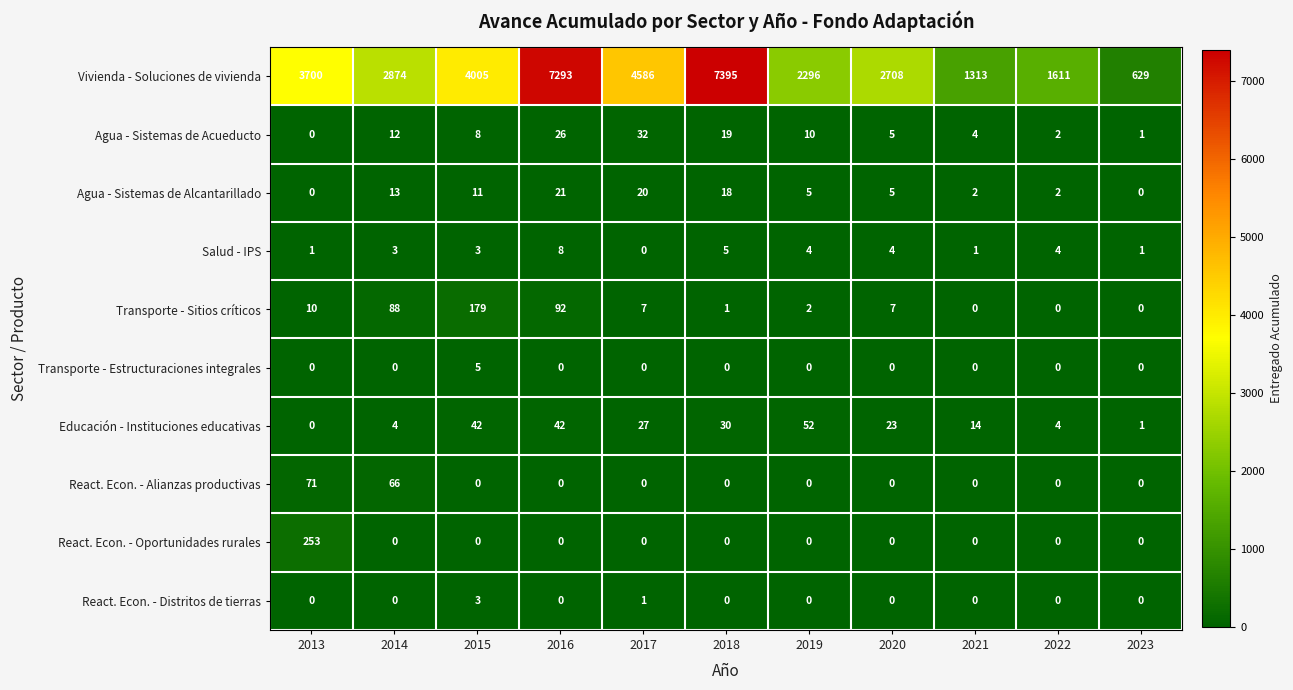

What is the spread (max minus min) of values at 2013?

3700